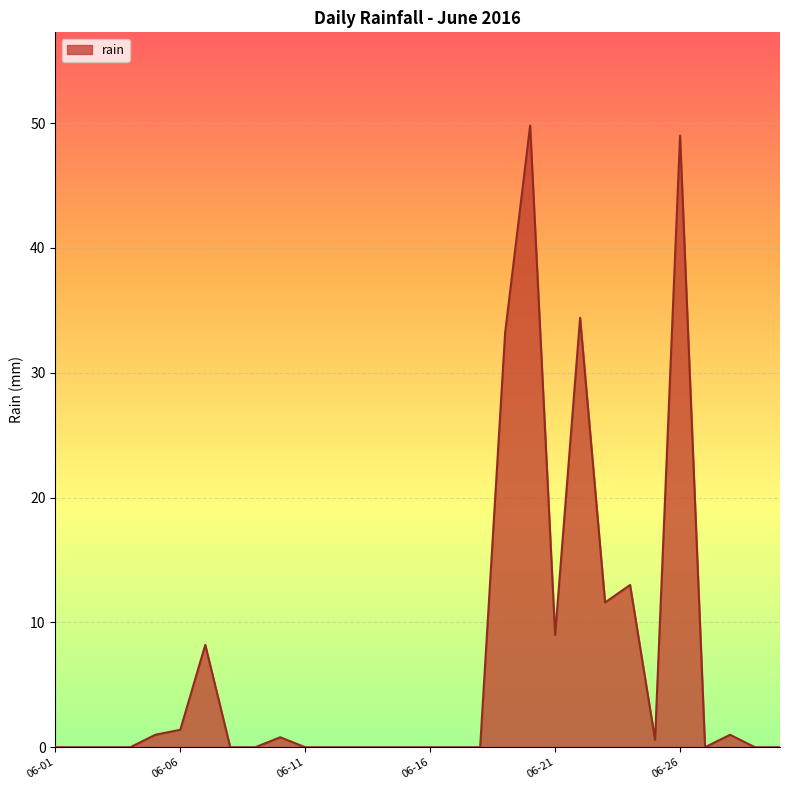

What is the difference between the maximum and minimum values?

49.8